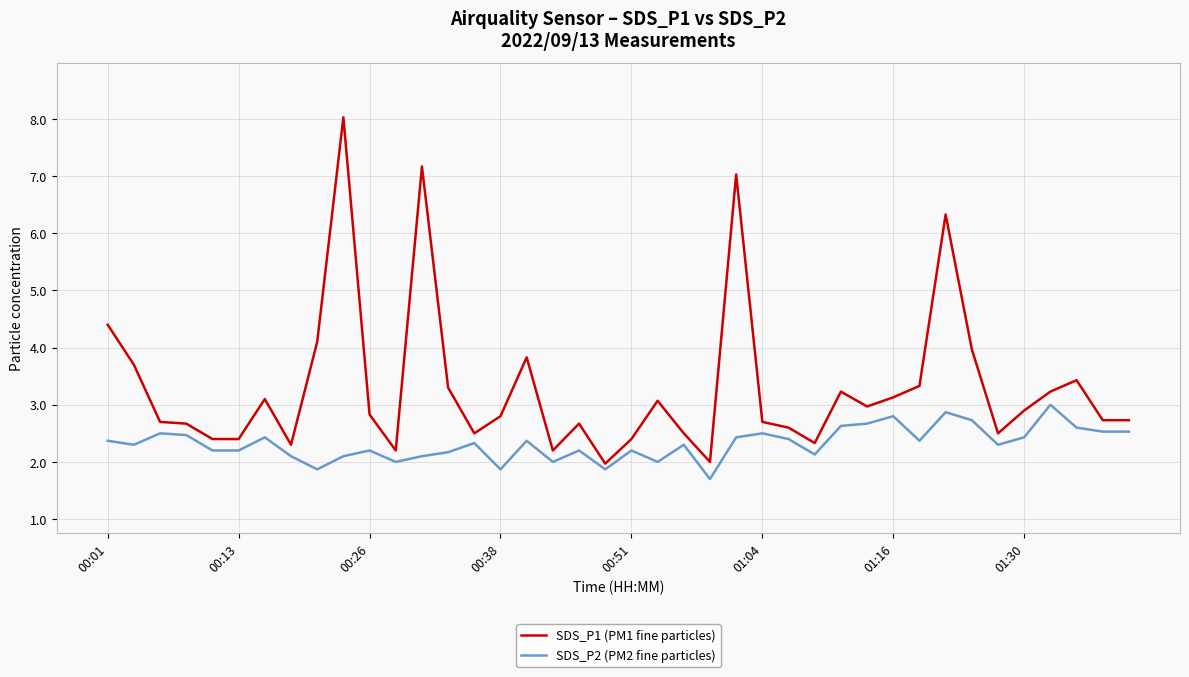

True or false: SDS_P2 (PM2 fine particles) and SDS_P1 (PM1 fine particles) intersect in this chart.

False